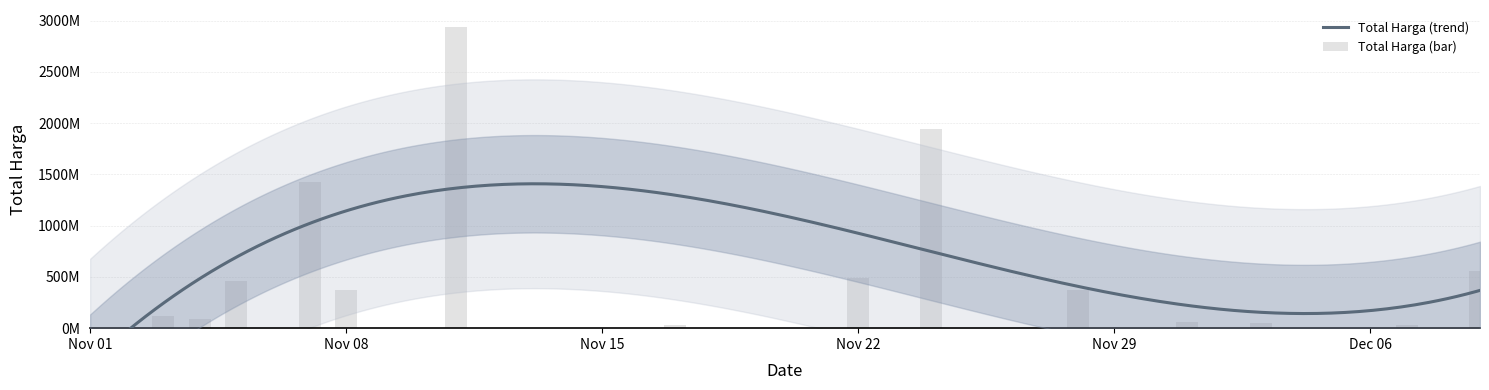

What position from the right is Nov 08?

10